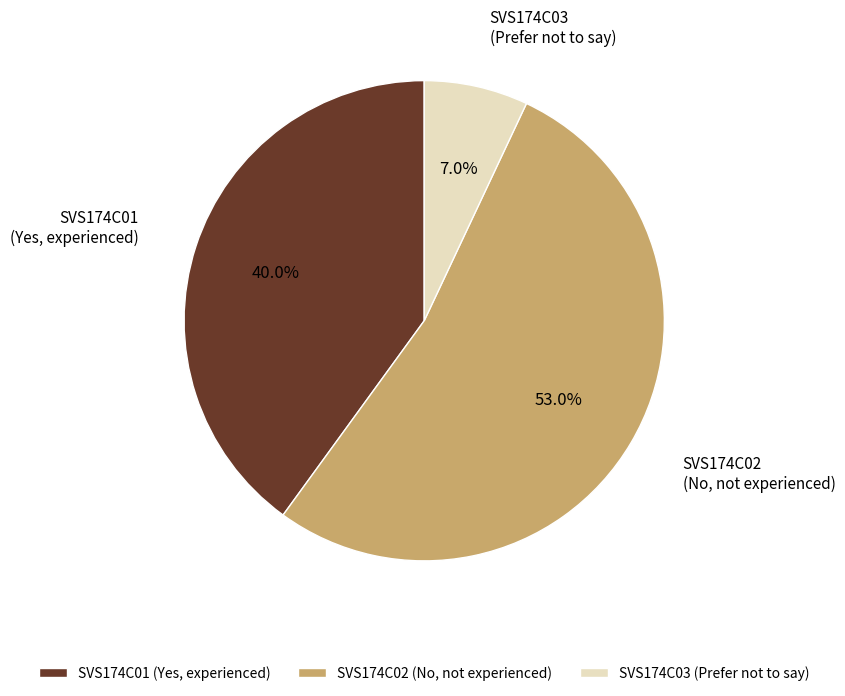

To the nearest percent, what is the combined percentage of SVS174C01 and SVS174C02?

93%